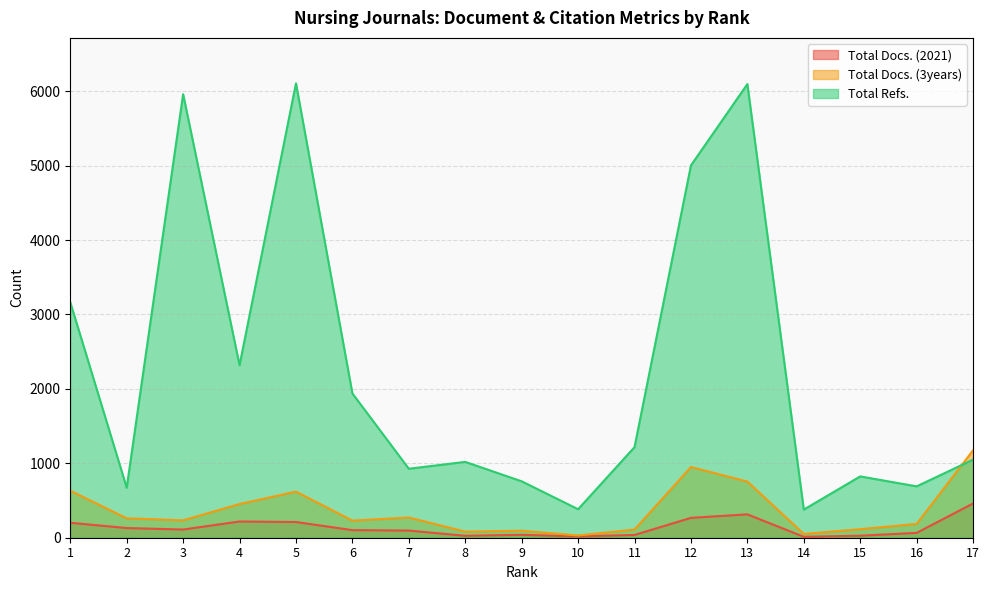

Does the chart have visible grid lines?

Yes